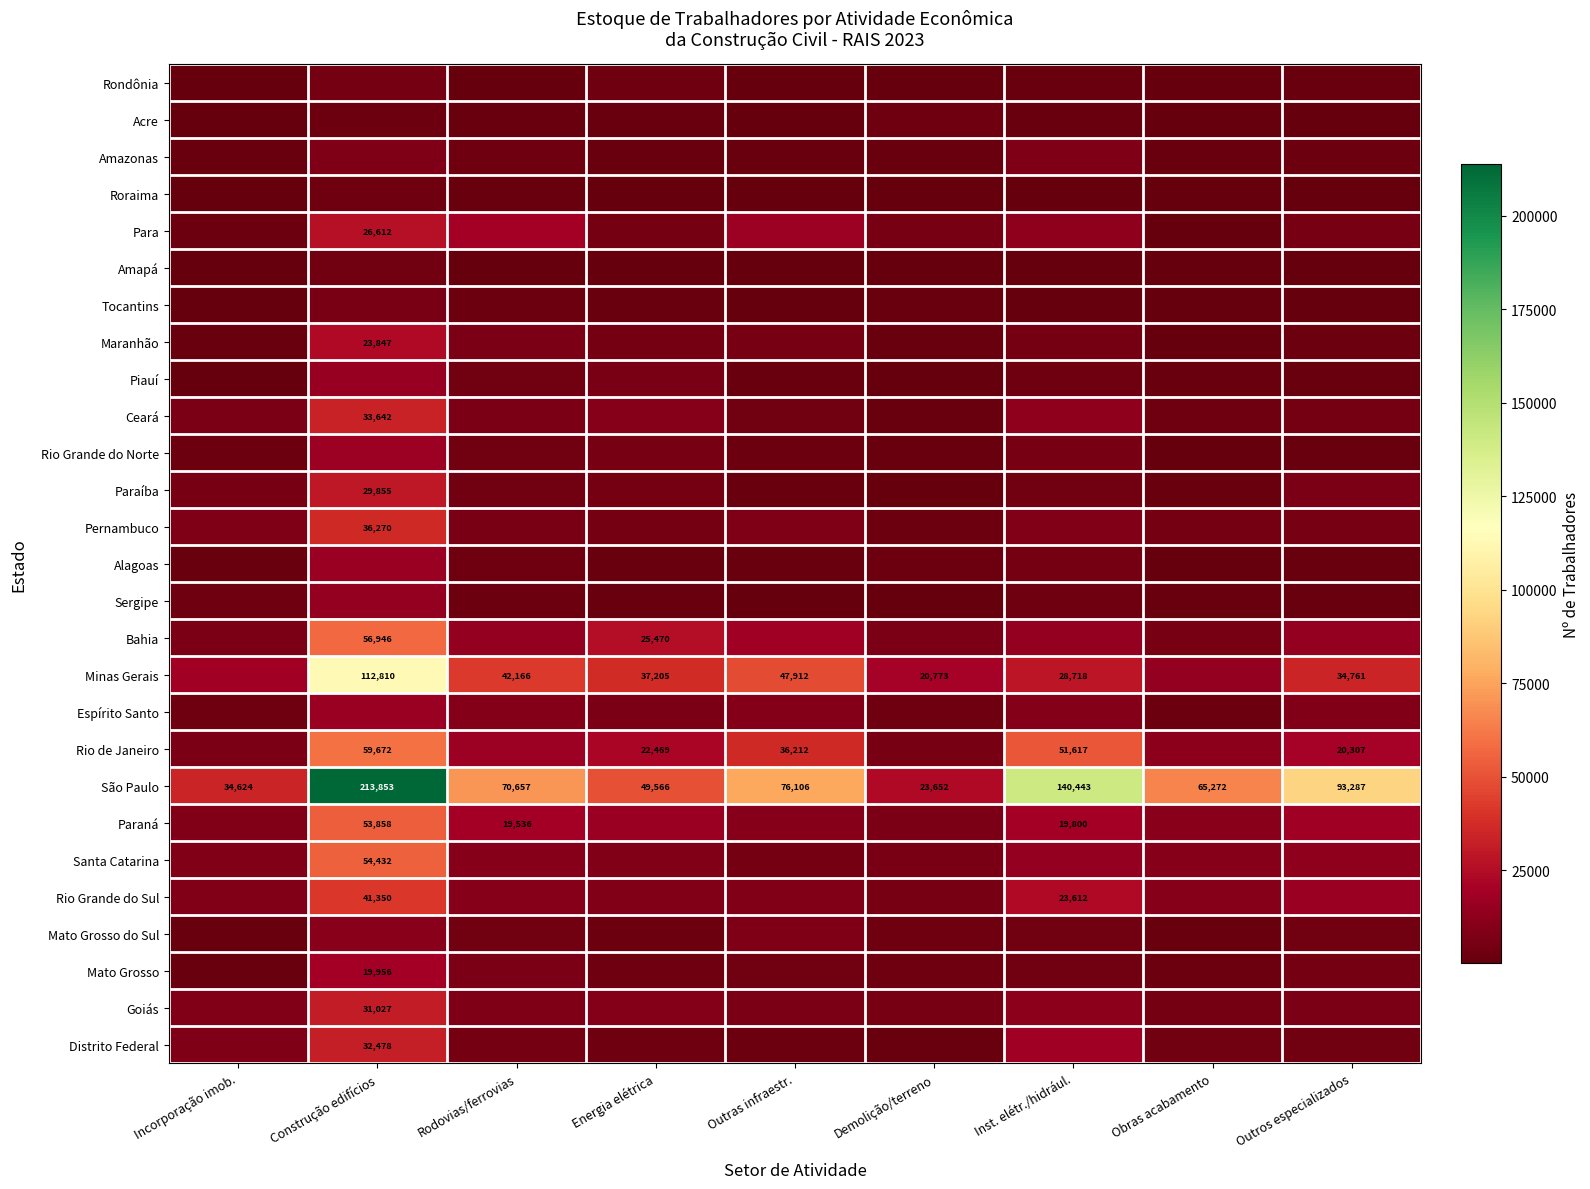

Is it true that Rio Grande do Sul equals 38535 at Inst. elétr./hidrául.?

False